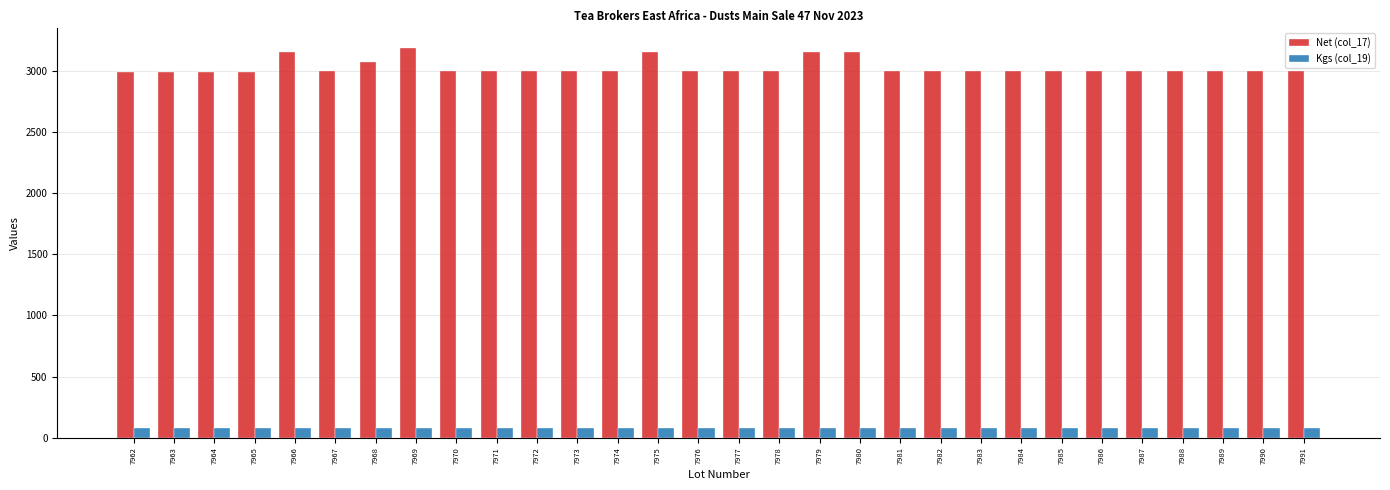

What is the spread (max minus min) of values at 7980?

3081